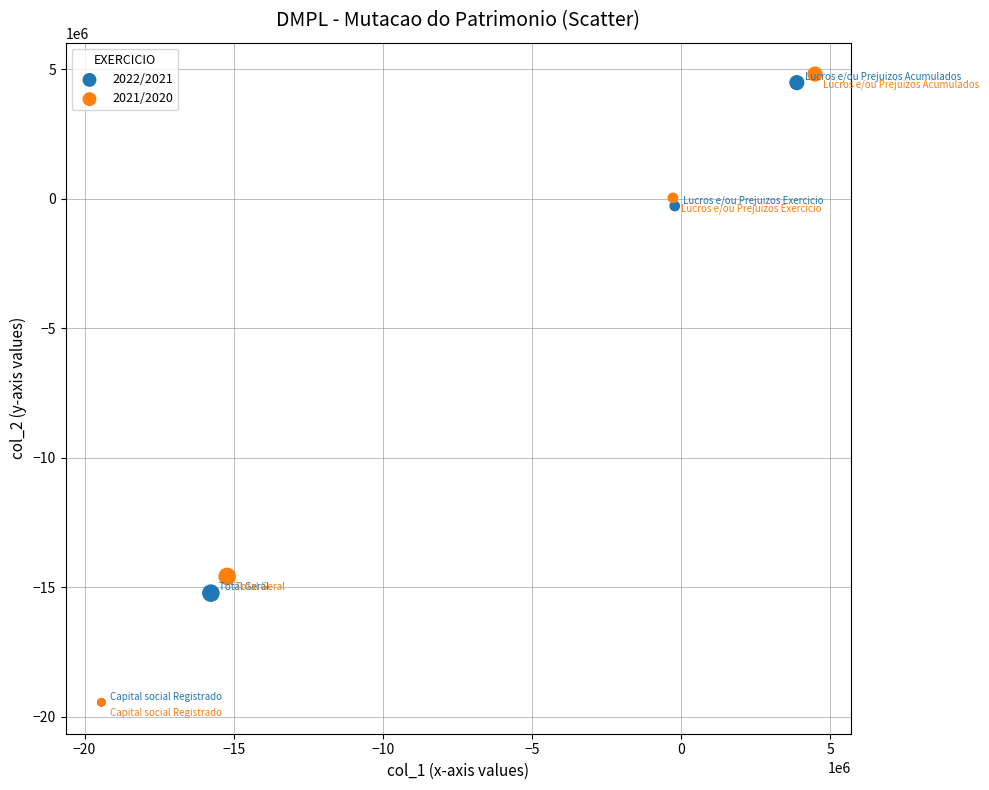

Which series reaches the maximum Y coordinate?

2021/2020